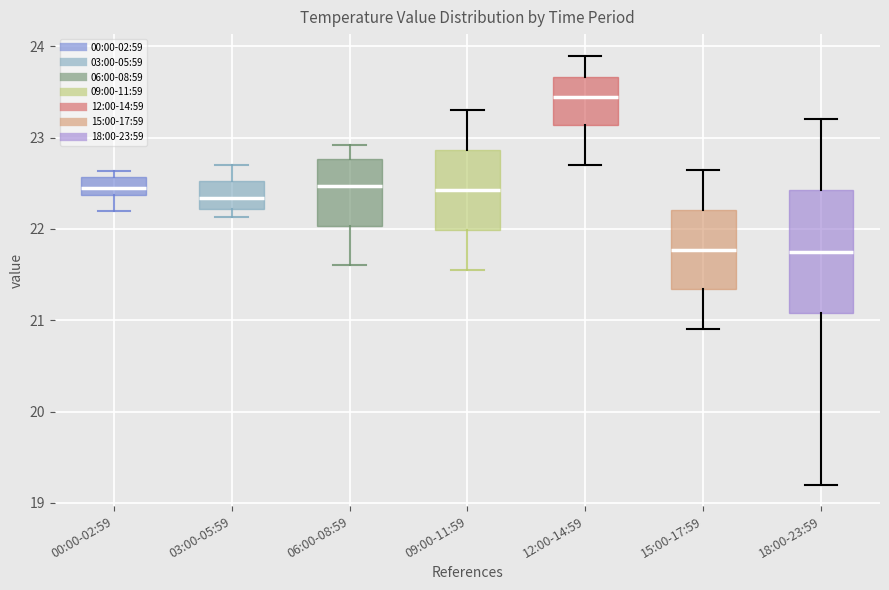

Where does the lower whisker of the box for 12:00-14:59 end on the y-axis? The values are not printed on the chart, so give them approximately, as read against the axis.

22.7